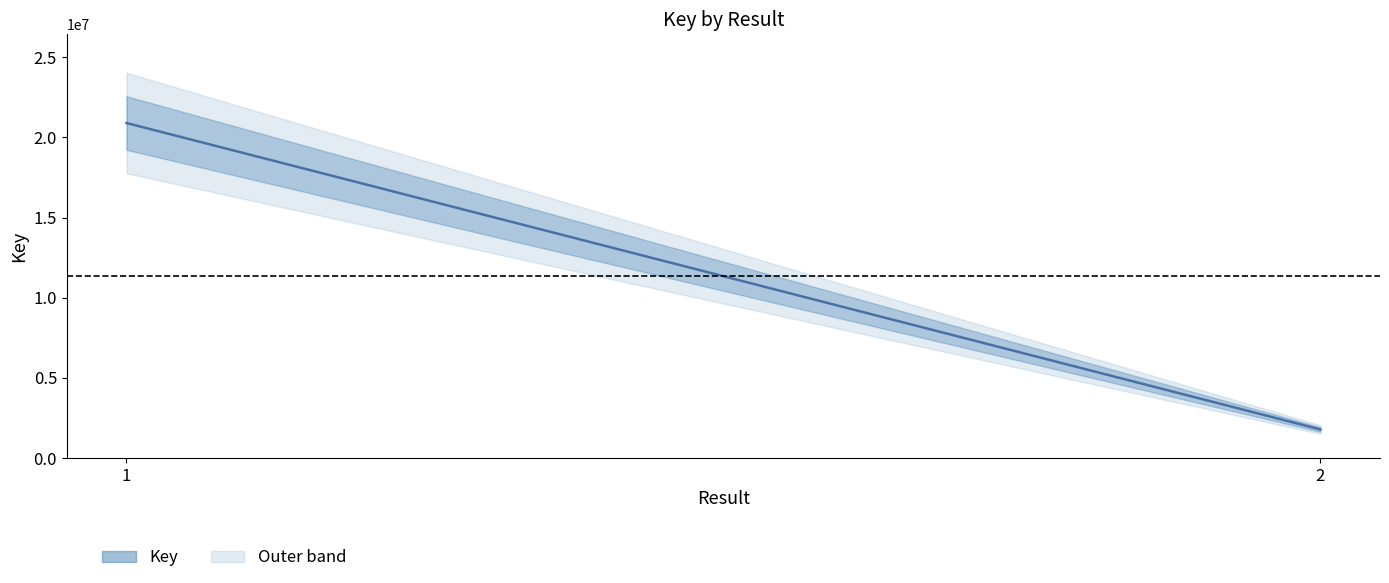

The value at 2 is 1783351. True or false?

True